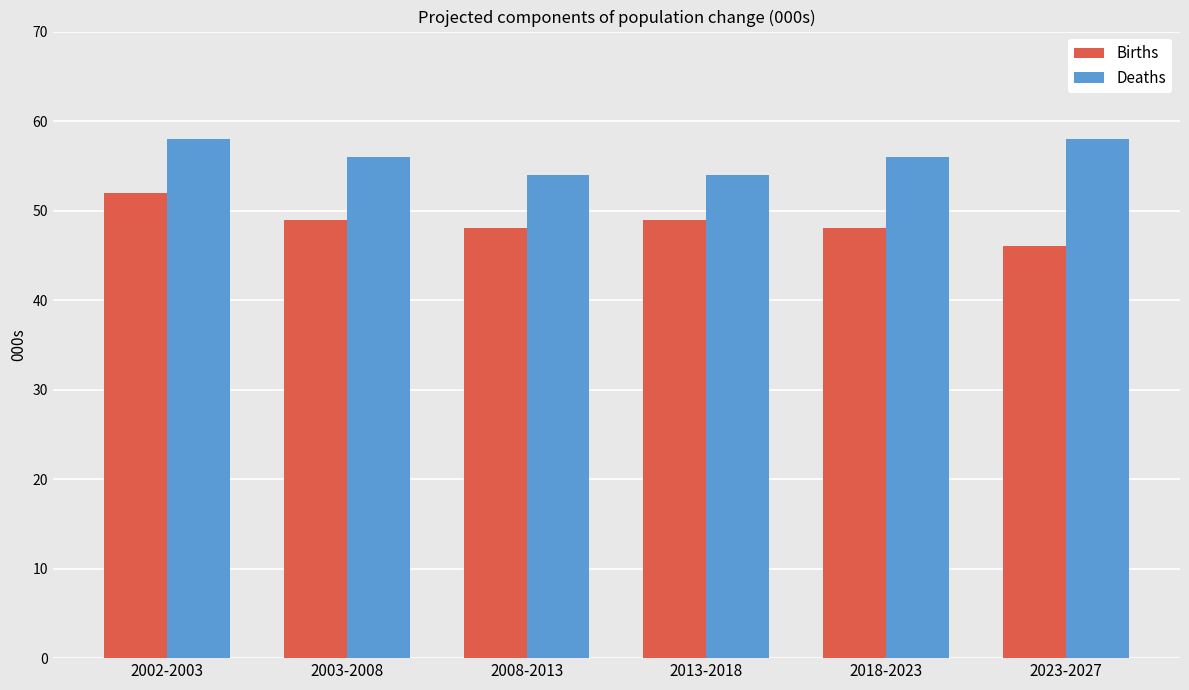

How many data points in Births are less than 49?

3